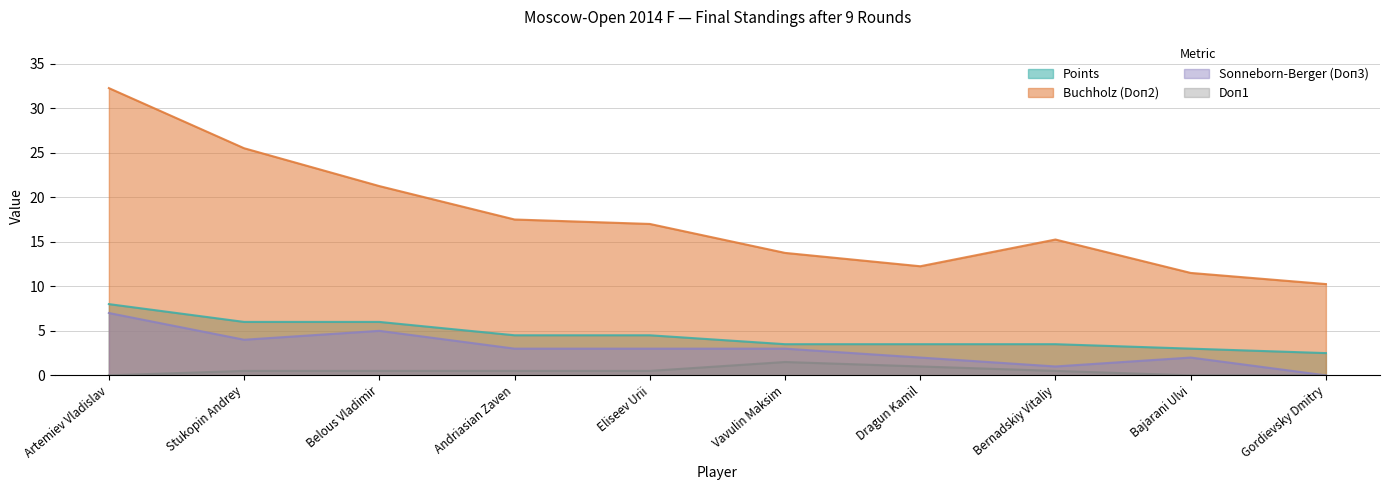

True or false: Sonneborn-Berger (Doп3) has more than 1 interior local peaks.

True